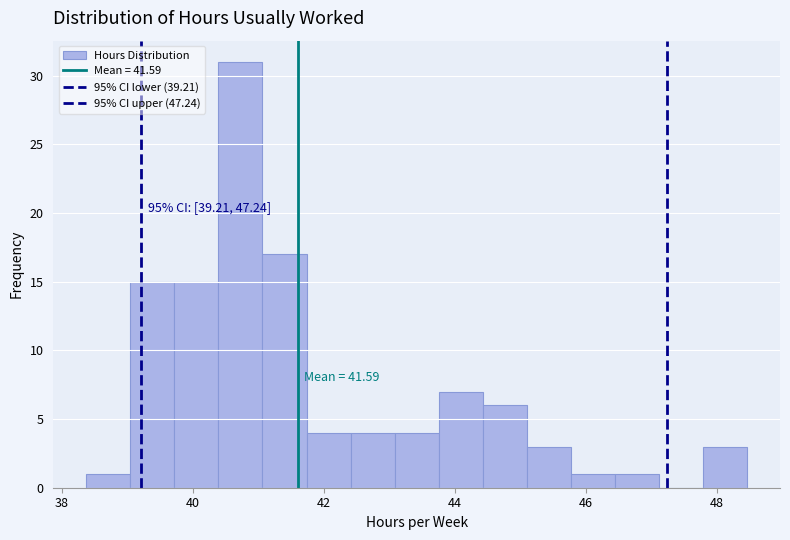

Read against the x-axis, roughly where is the centre of the tallest bar?

40.8